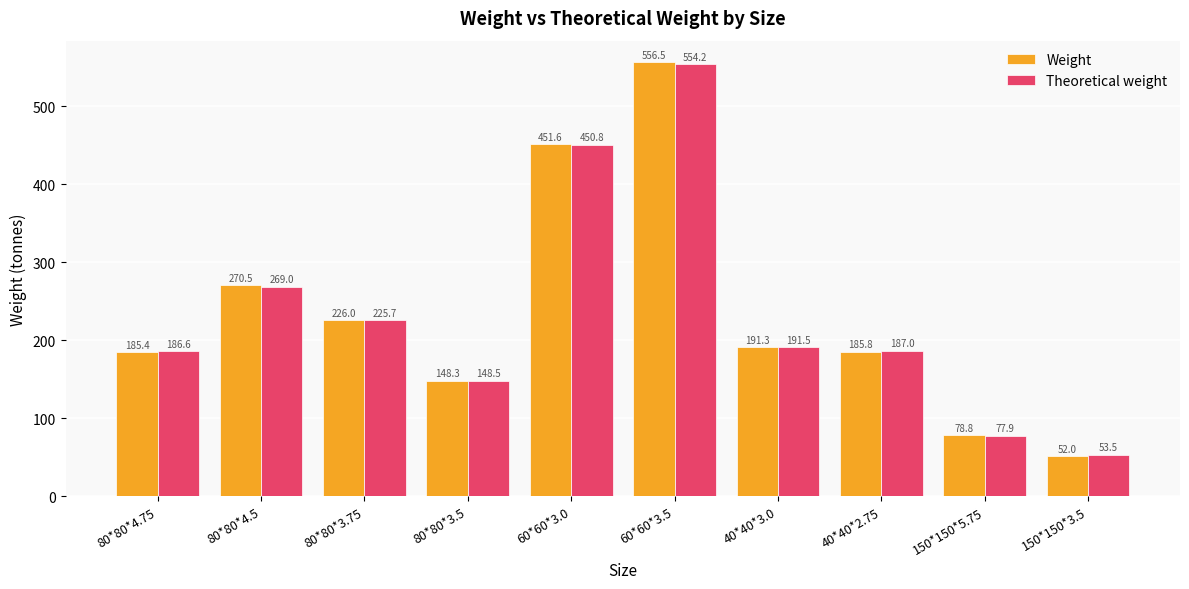

What is the label of the 5th bar from the left?

60*60*3.0